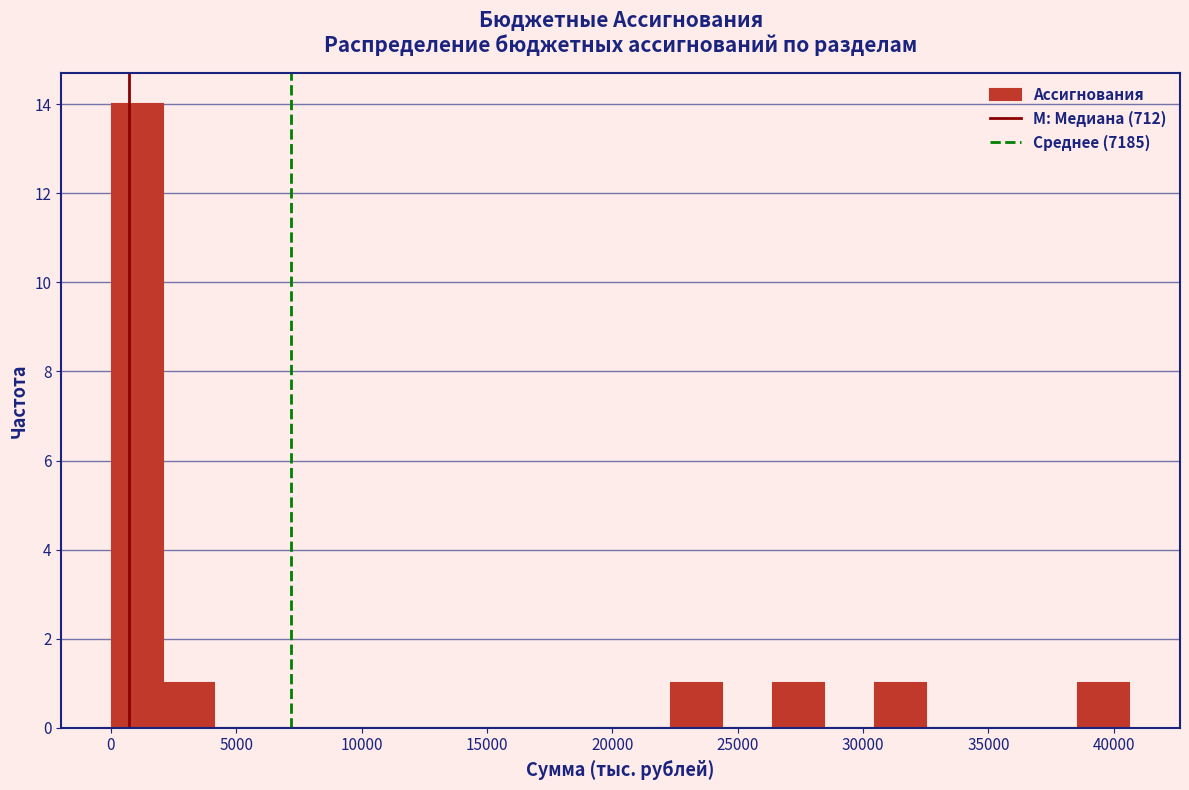

What is the height of the bar covering 22500 to 24500 on the x-axis? Neither the bar edges nor the heights are printed on the chart, so give them approximately, as read against the axes.

1